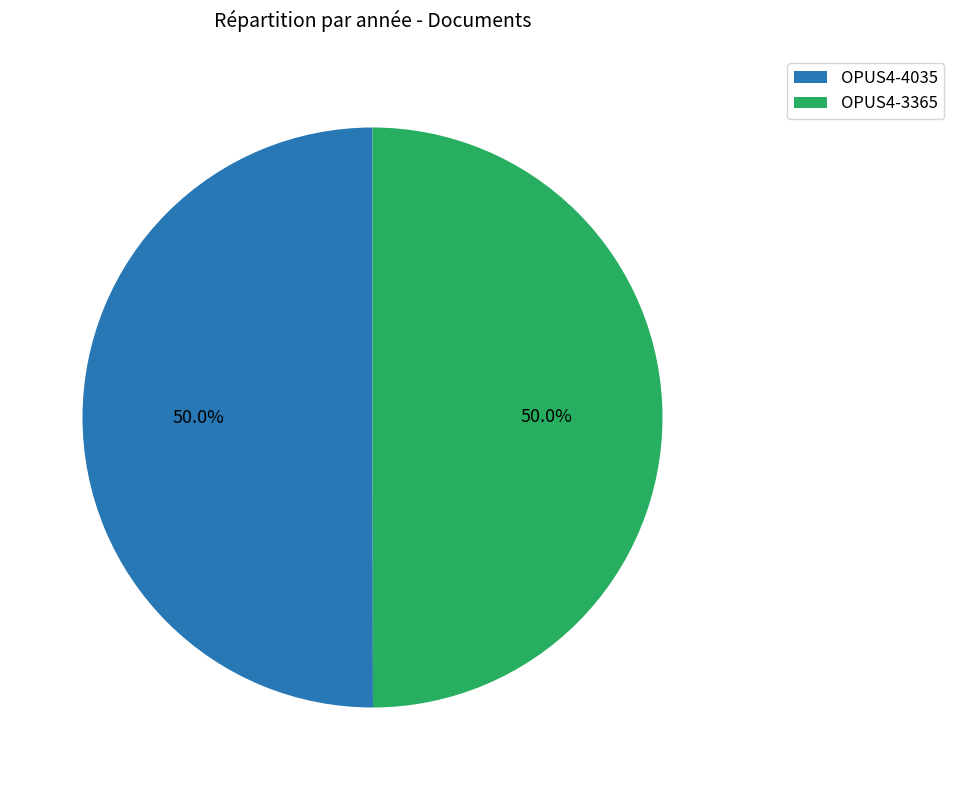

Combined, do OPUS4-3365 and OPUS4-4035 account for over 50%?

Yes